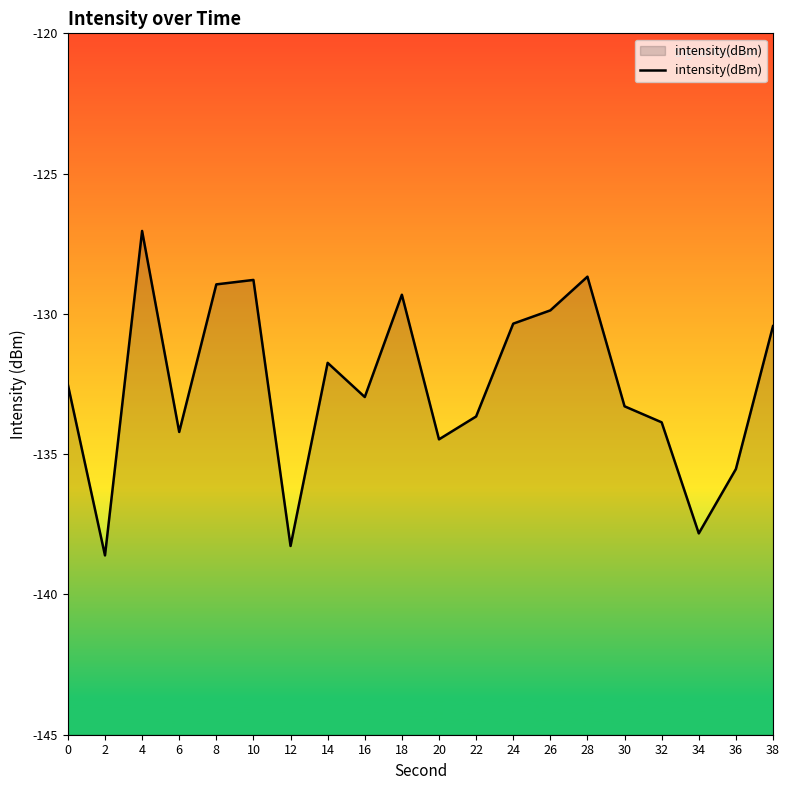

What is the difference between the values at 36 and 20?

1.1